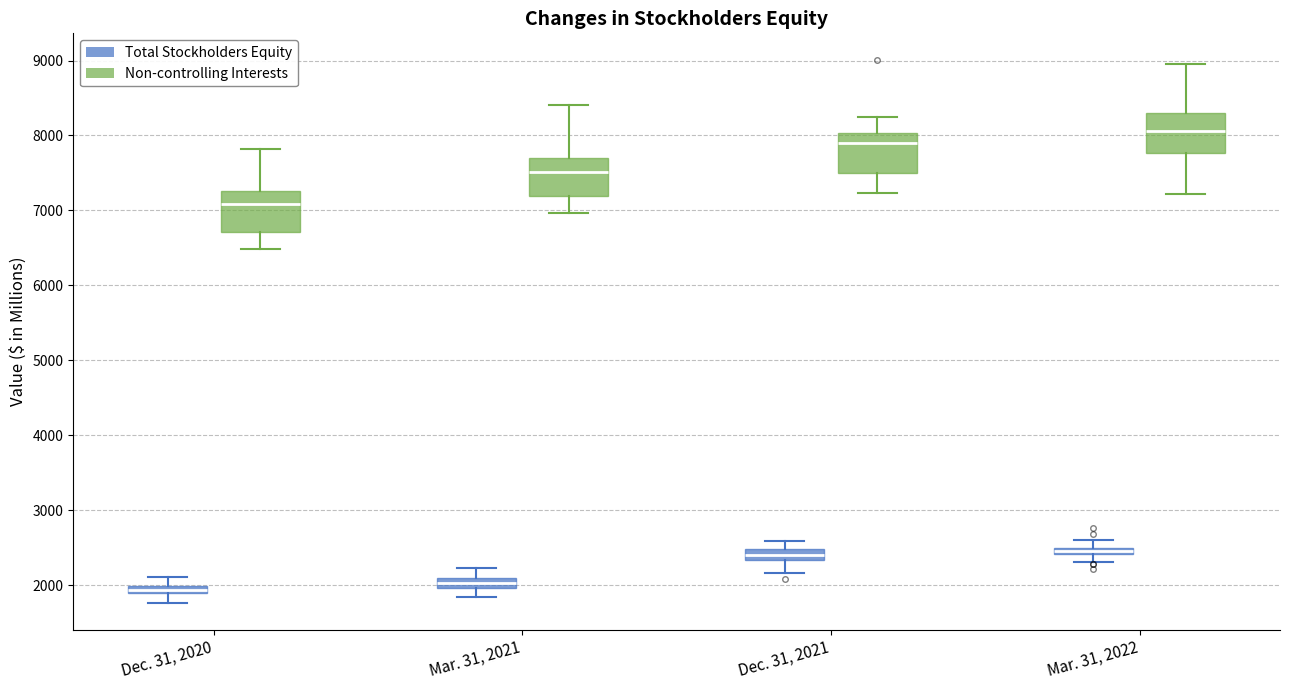

Which box has the highest median line?

Mar. 31, 2022 (Non-controlling Interests)